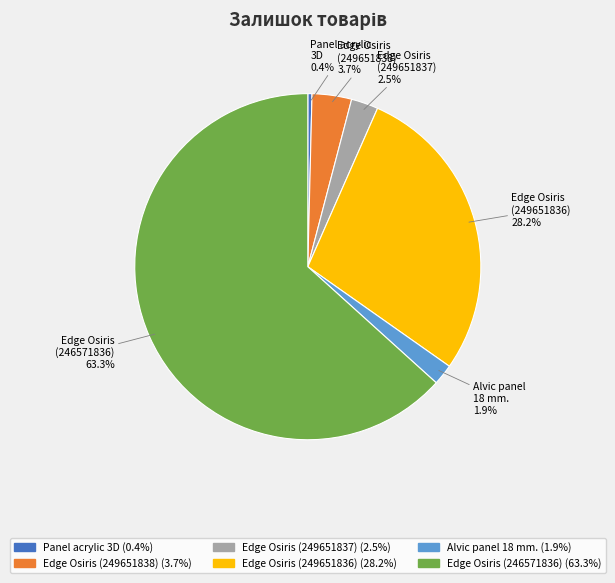

Is there a majority slice in this chart?

Yes